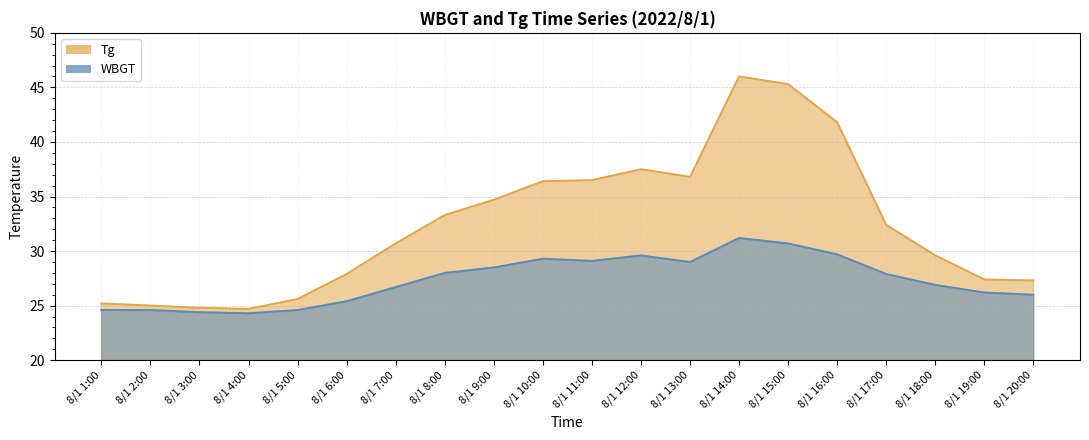

Is it true that WBGT equals 15.4 at 8/1 4:00?

False